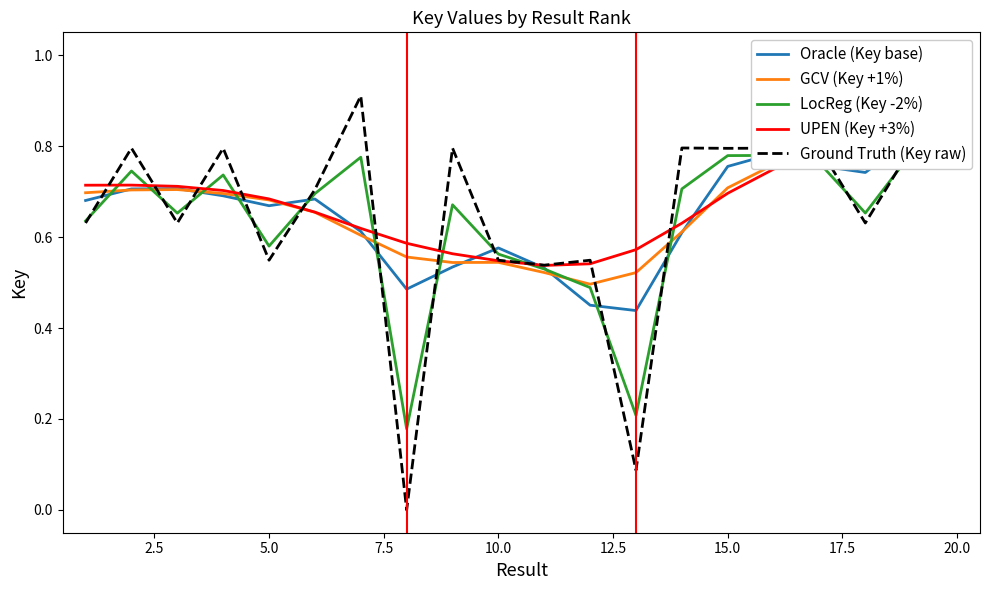

At which category is the sum across all series the highest?

20.0